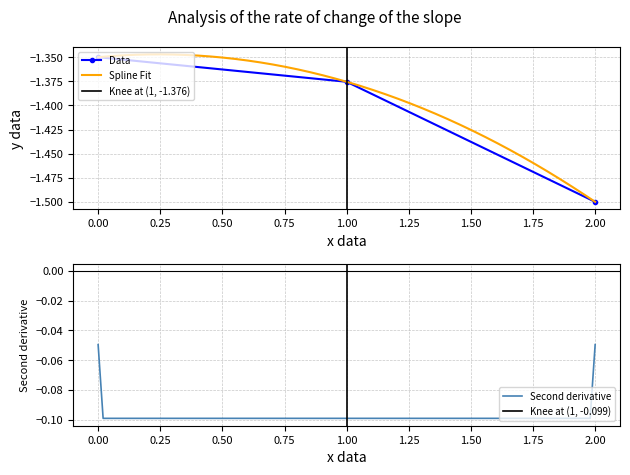

Count the number of categories in the chart.

3